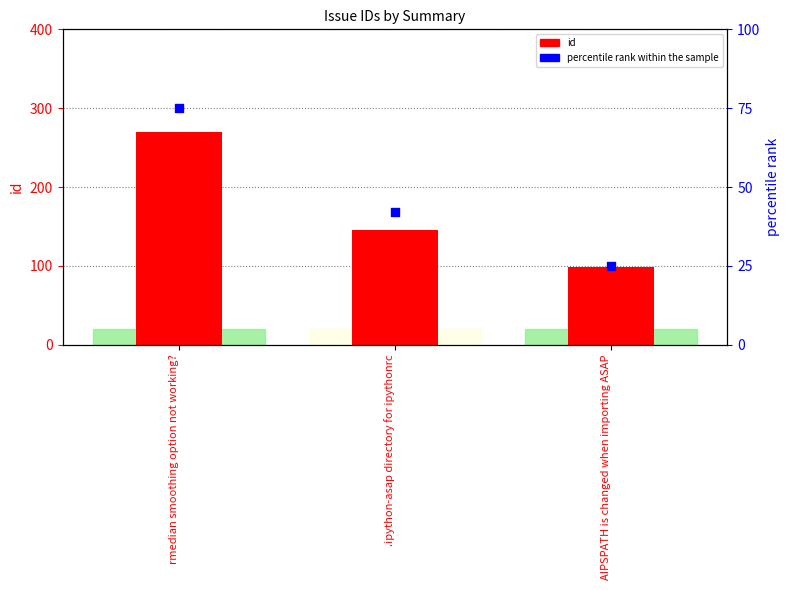

Is the value of id at AIPSPATH is changed when importing ASAP greater than the value of percentile rank within the sample at rmedian smoothing option not working??

Yes